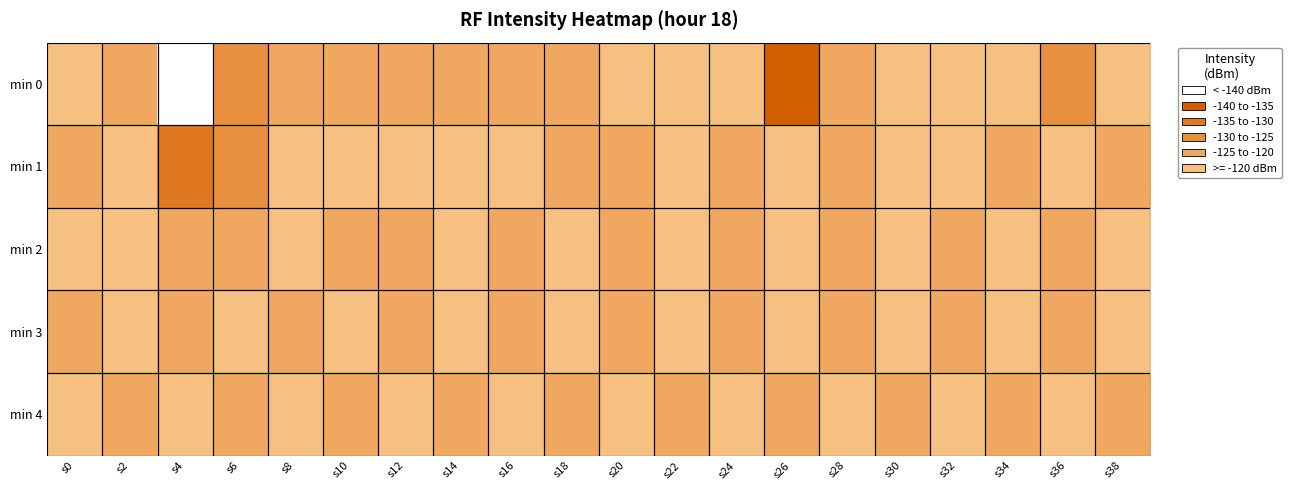

What is the total value across all series at s22?

-598.1